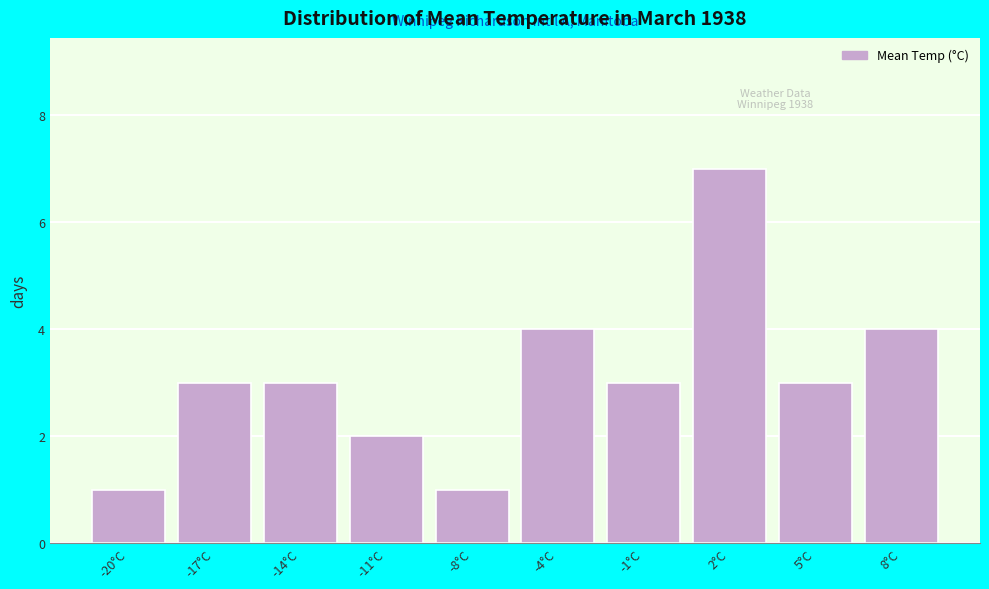

Reading right to left, list all the values displayed in this chart.

4	3	7	3	4	1	2	3	3	1